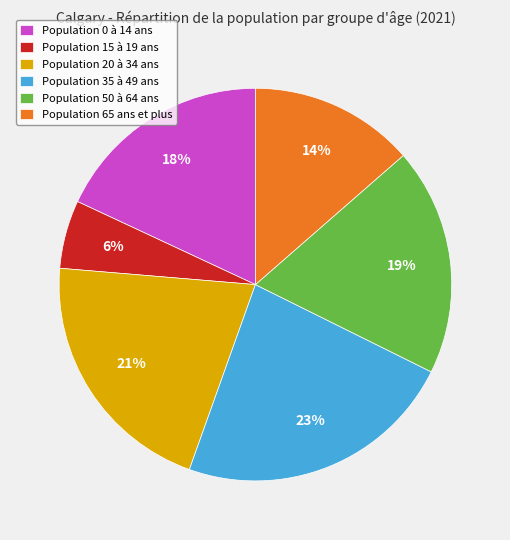

To the nearest percent, what is the average slice percentage?

17%